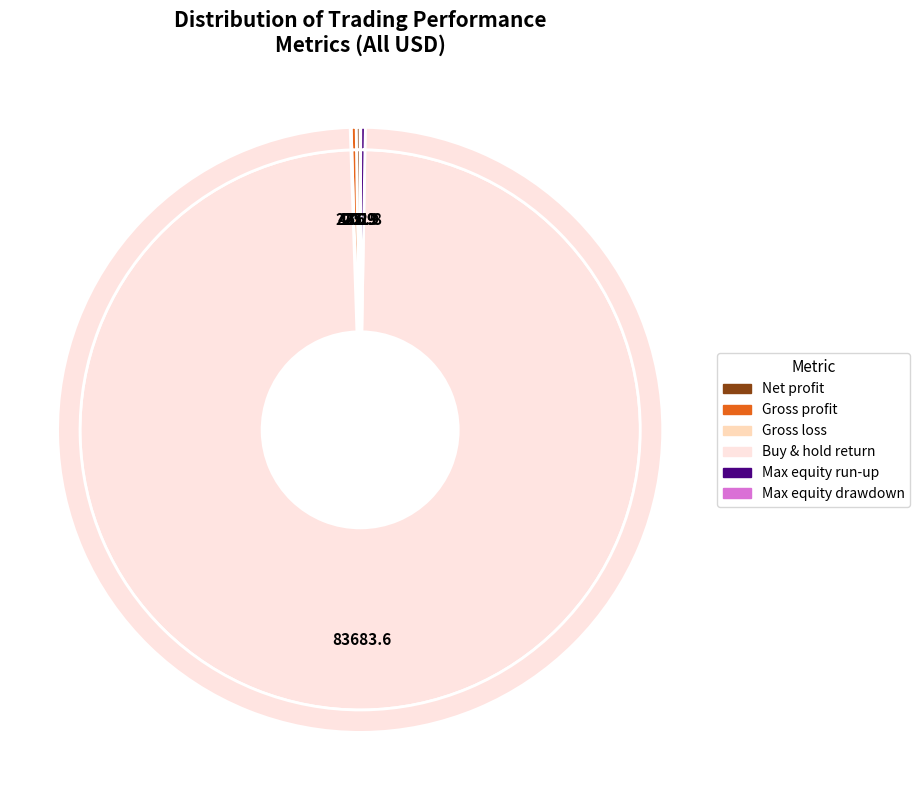

Is it true that Max equity run-up is 1% of the pie?

False